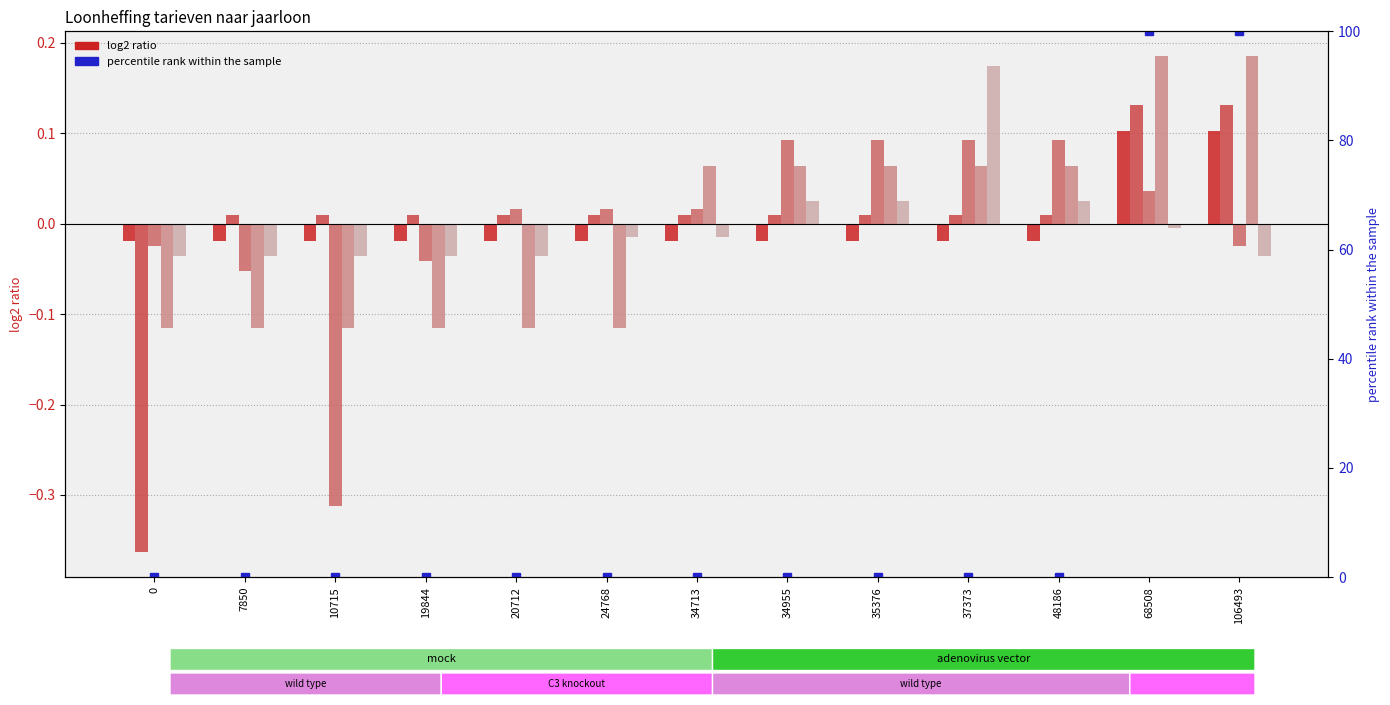

The value of AOW 1946+ (zonder) at 37373 is 0.1. True or false?

True